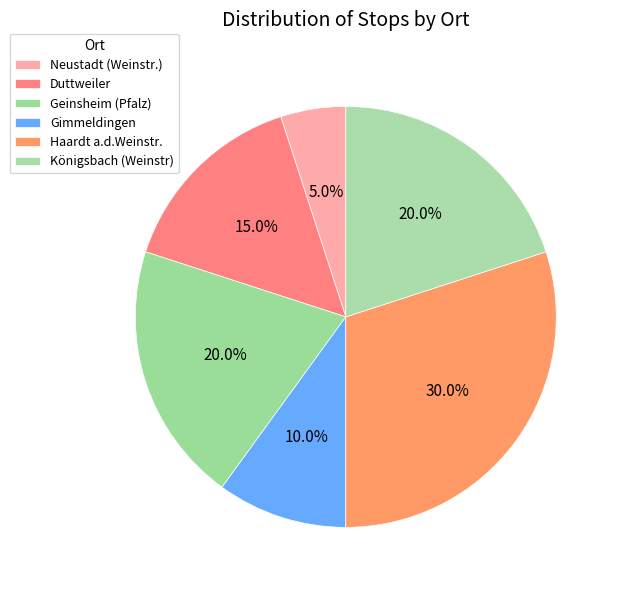

To the nearest percent, what is the difference between the largest and smallest slice percentages?

25%